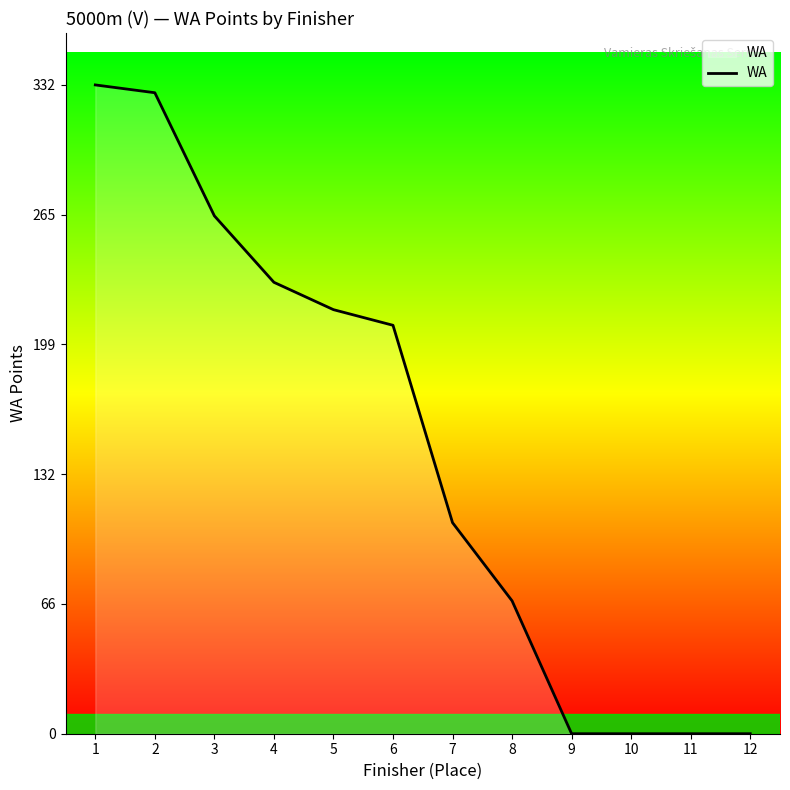

At which label is the value closest to 166?

6